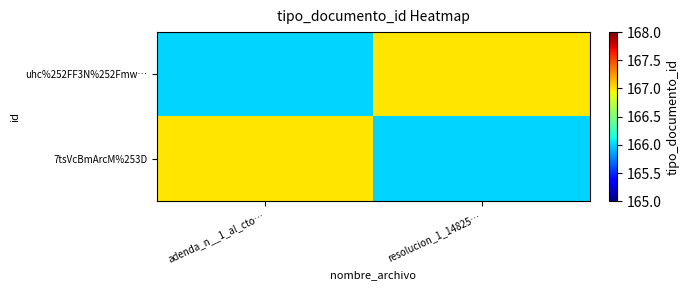

Between resolucion_1_14825… and adenda_n__1_al_cto…, which is larger?

resolucion_1_14825…